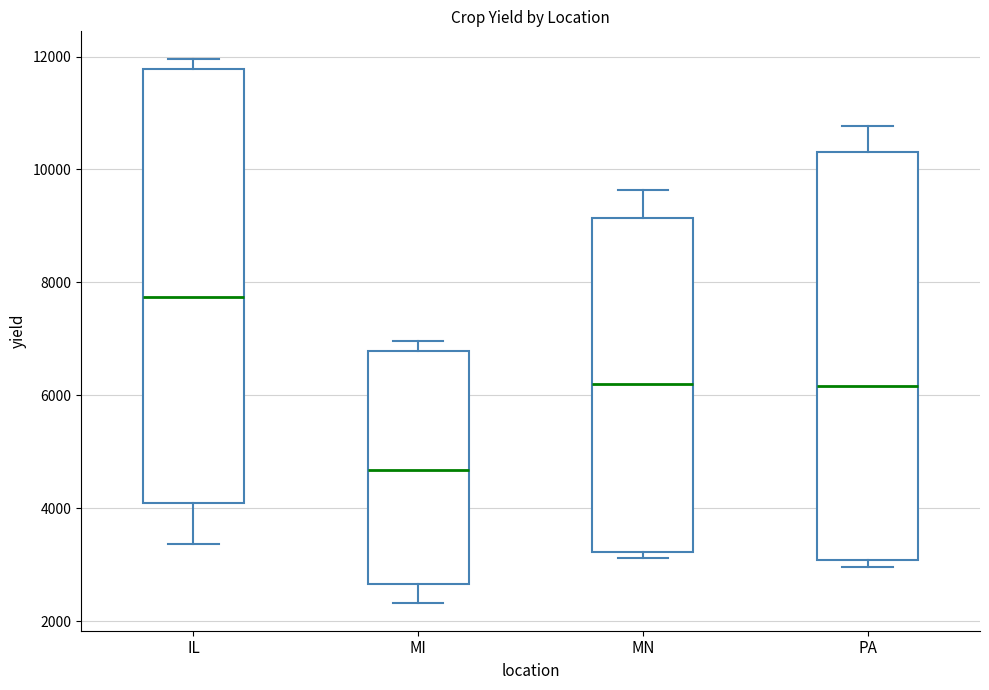

Where is the lower edge of the box for PA on the y-axis? The values are not printed on the chart, so give them approximately, as read against the axis.

3000